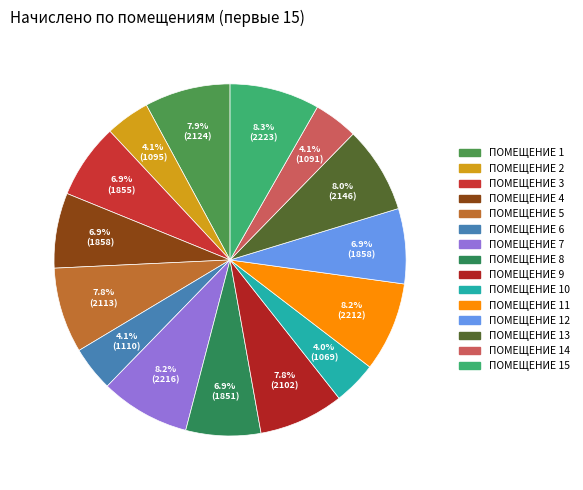

How many segments does this pie chart have?

15